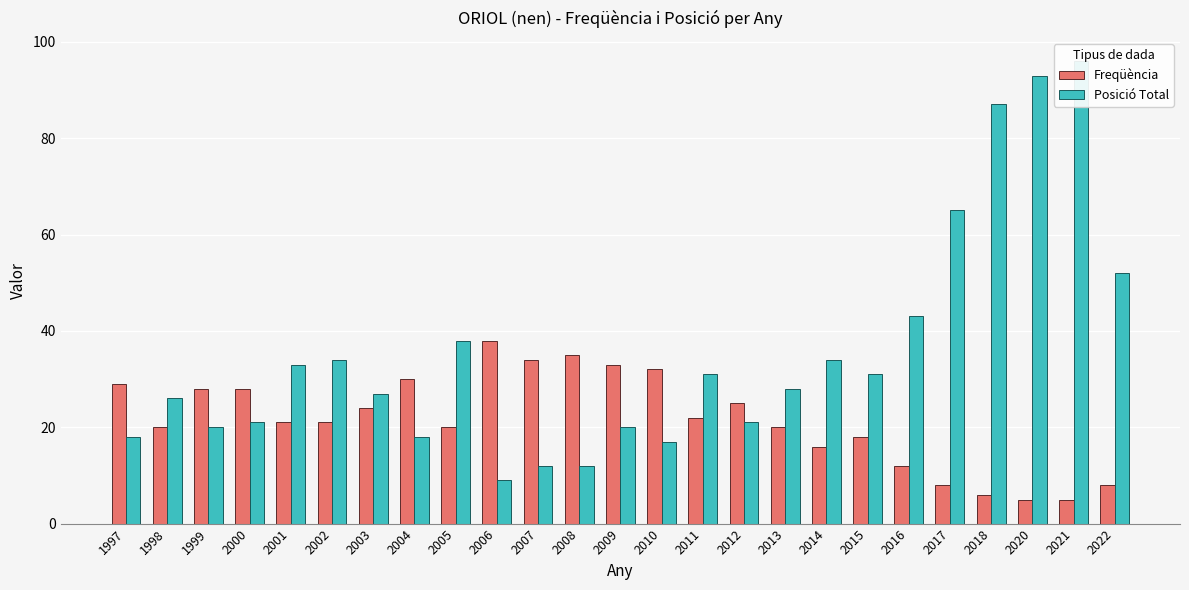

Rank the series by their average value, from lowest to highest.

Freqüència, Posició Total